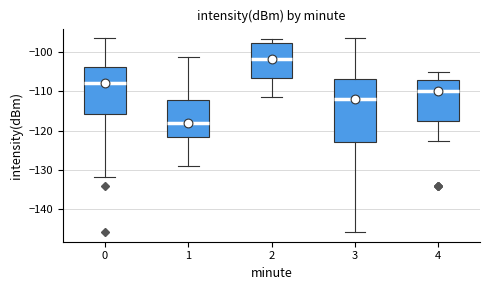

Where does the upper whisker of the box at x = 4 end on the y-axis? The values are not printed on the chart, so give them approximately, as read against the axis.

-105